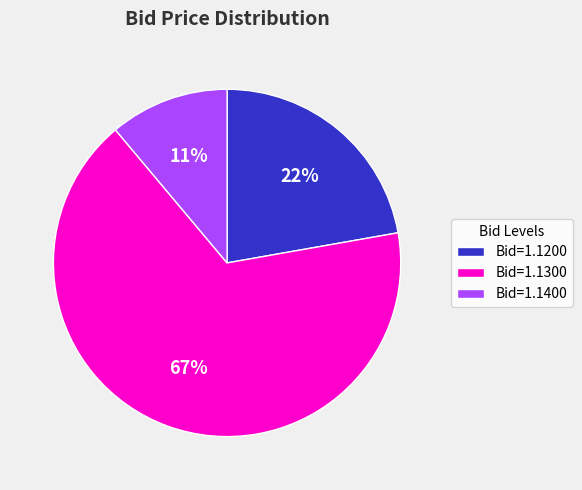

True or false: Bid=1.1300 accounts for 57% of the total.

False